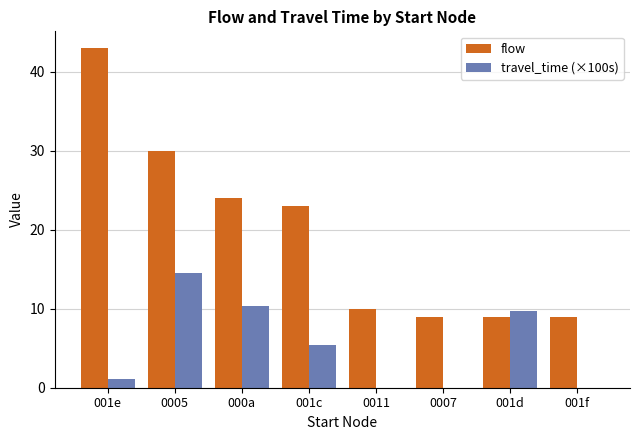

The value of flow at 0007 is 9.0. True or false?

True